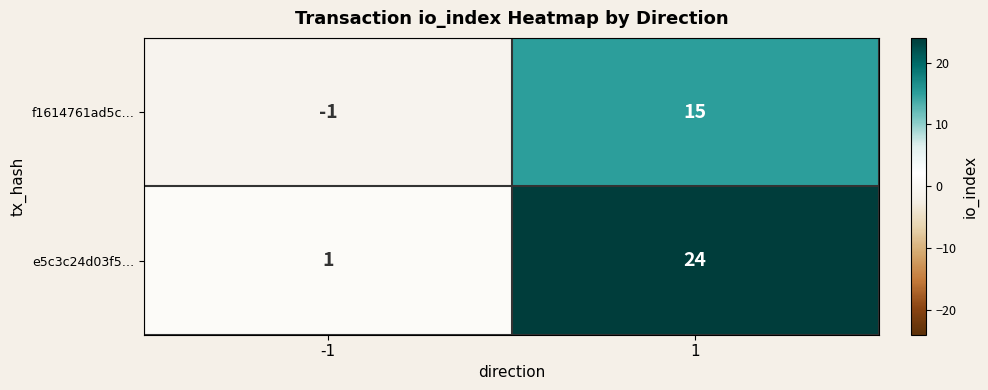

Reading left to right, extract all data points from this chart.

f1614761ad5c…: -1=-1	1=15
e5c3c24d03f5…: -1=1	1=24